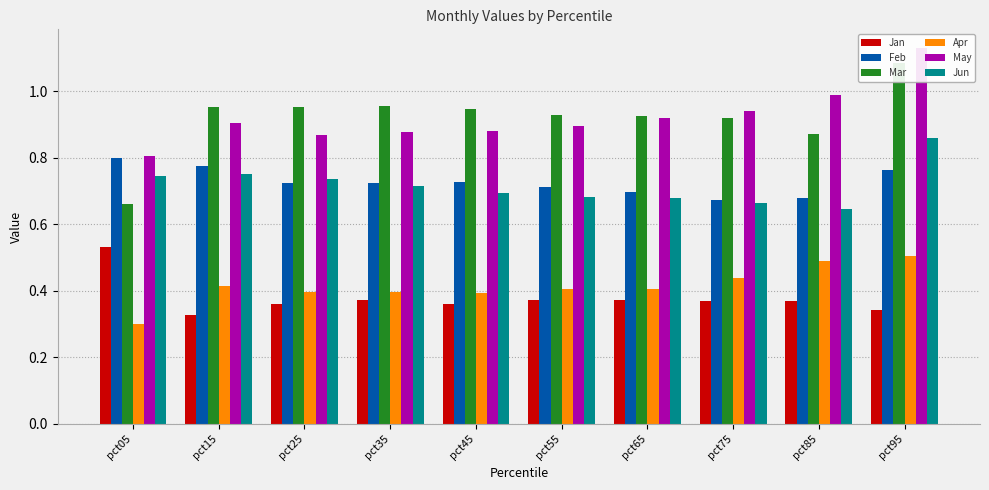

What is the spread (max minus min) of values at pct75?

0.6